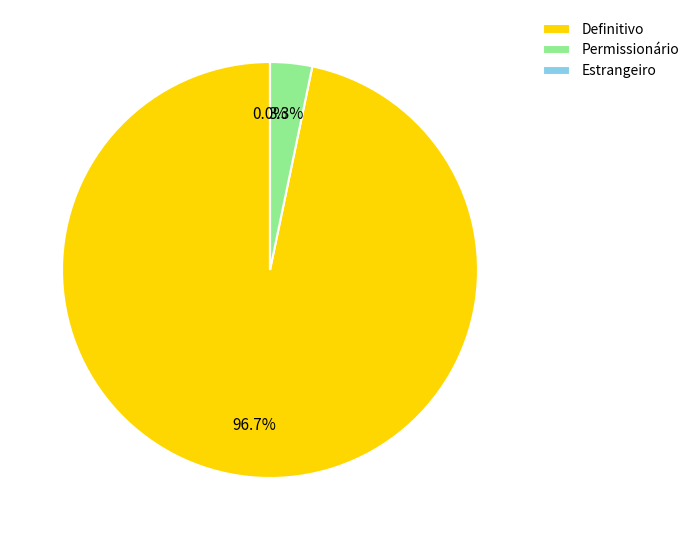

What portion of the pie excludes Definitivo?

3.3%